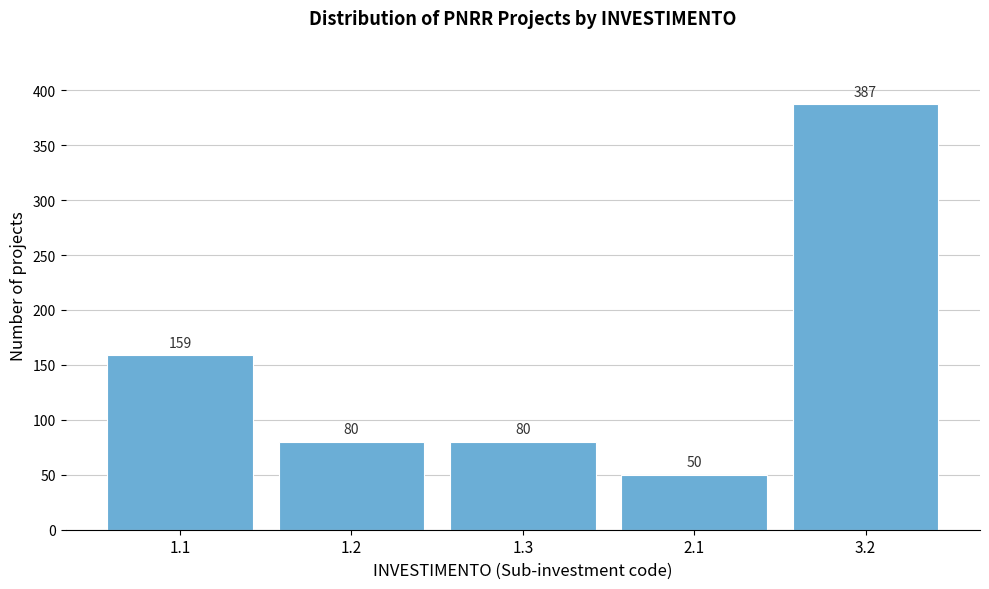

Reading left to right, what are all the values shown in this chart?

1.1=159	1.2=80	1.3=80	2.1=50	3.2=387